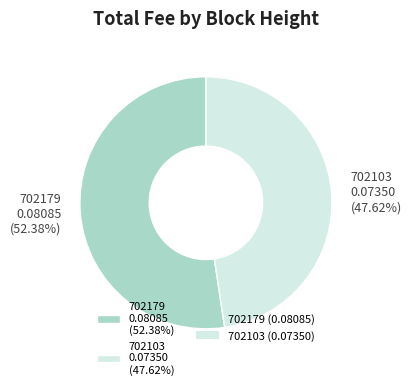

To the nearest percent, what is the combined percentage of 702103 and 702179?

100%